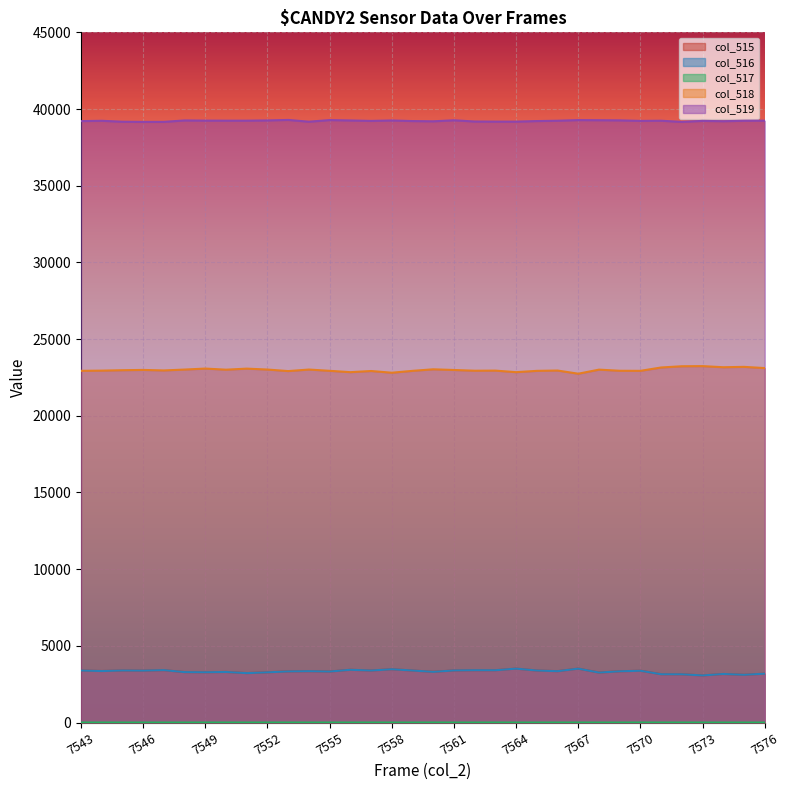

Reading left to right, extract all data points from this chart.

col_515: 7543=3391	7544=3358	7545=3392	7546=3384	7547=3416	7548=3286	7549=3278	7550=3296	7551=3220	7552=3274	7553=3333	7554=3347	7555=3325	7556=3438	7557=3391	7558=3474	7559=3391	7560=3306	7561=3396	7562=3411	7563=3411	7564=3514	7565=3391	7566=3348	7567=3514	7568=3257	7569=3340	7570=3378	7571=3149	7572=3145	7573=3070	7574=3165	7575=3112	7576=3184
col_516: 7543=3390	7544=3357	7545=3392	7546=3384	7547=3416	7548=3286	7549=3277	7550=3295	7551=3220	7552=3273	7553=3332	7554=3347	7555=3324	7556=3438	7557=3390	7558=3474	7559=3391	7560=3304	7561=3396	7562=3411	7563=3409	7564=3514	7565=3391	7566=3347	7567=3513	7568=3257	7569=3340	7570=3376	7571=3148	7572=3144	7573=3070	7574=3165	7575=3112	7576=3184
col_517: 7543=1	7544=1	7545=0	7546=0	7547=0	7548=0	7549=1	7550=1	7551=0	7552=1	7553=1	7554=0	7555=1	7556=0	7557=1	7558=0	7559=0	7560=2	7561=0	7562=0	7563=2	7564=0	7565=0	7566=1	7567=1	7568=0	7569=0	7570=2	7571=1	7572=1	7573=0	7574=0	7575=0	7576=0
col_518: 7543=22931	7544=22944	7545=22971	7546=22989	7547=22956	7548=23013	7549=23078	7550=23005	7551=23074	7552=23014	7553=22914	7554=23014	7555=22931	7556=22843	7557=22919	7558=22807	7559=22929	7560=23030	7561=22985	7562=22938	7563=22945	7564=22843	7565=22929	7566=22950	7567=22743	7568=23008	7569=22935	7570=22930	7571=23149	7572=23229	7573=23238	7574=23165	7575=23189	7576=23110
col_519: 7543=39213	7544=39233	7545=39172	7546=39162	7547=39163	7548=39256	7549=39244	7550=39241	7551=39241	7552=39256	7553=39288	7554=39174	7555=39279	7556=39254	7557=39225	7558=39254	7559=39215	7560=39199	7561=39266	7562=39186	7563=39179	7564=39178	7565=39215	7566=39237	7567=39278	7568=39270	7569=39260	7570=39227	7571=39237	7572=39161	7573=39227	7574=39205	7575=39234	7576=39241